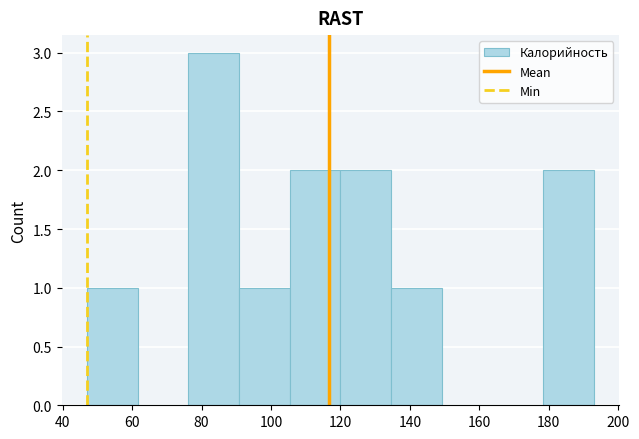

Reading left to right, list every bar in this chart as the range it spans on the x-axis followed by its height. Neither the bar edges nor the heights are printed on the chart, so give them approximately, as read against the axes.

47.0 to 61.6: 1
61.6 to 76.2: 0
76.2 to 90.8: 3
90.8 to 105.4: 1
105.4 to 120.0: 2
120.0 to 134.6: 2
134.6 to 149.2: 1
149.2 to 163.8: 0
163.8 to 178.4: 0
178.4 to 193.0: 2